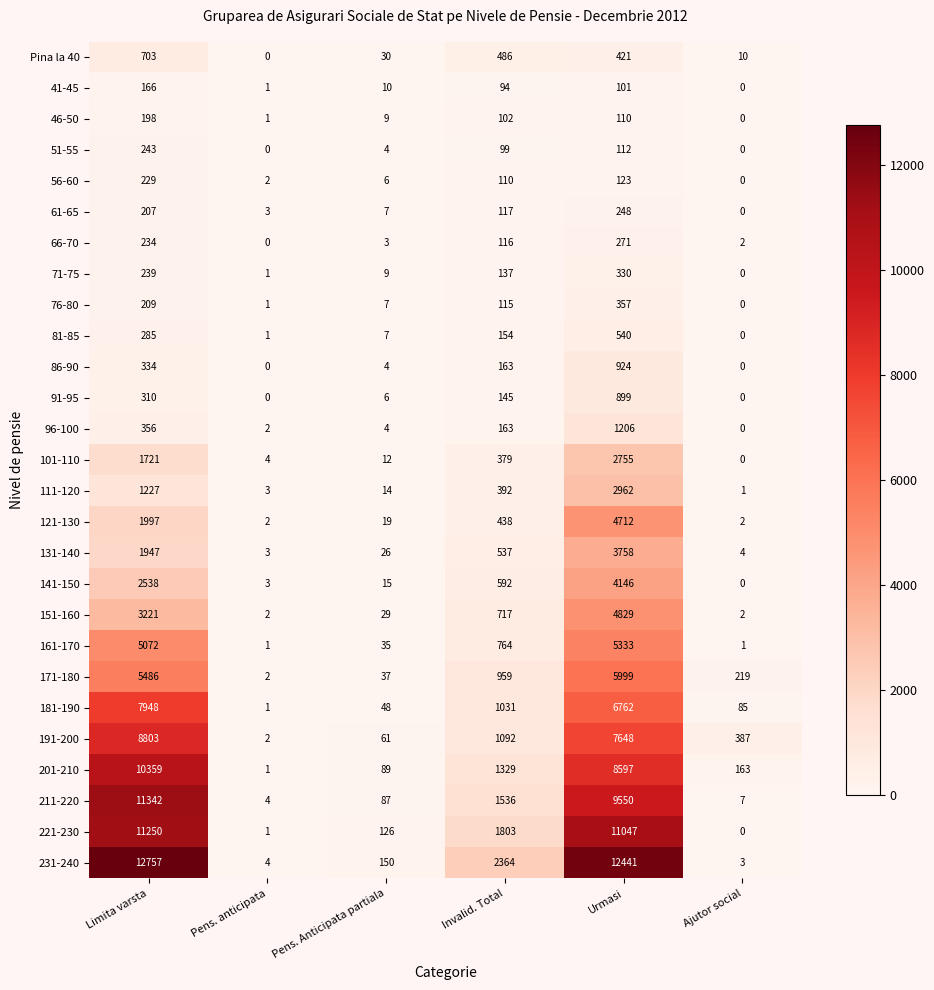

What is the average value of the 211-220 series?

3754